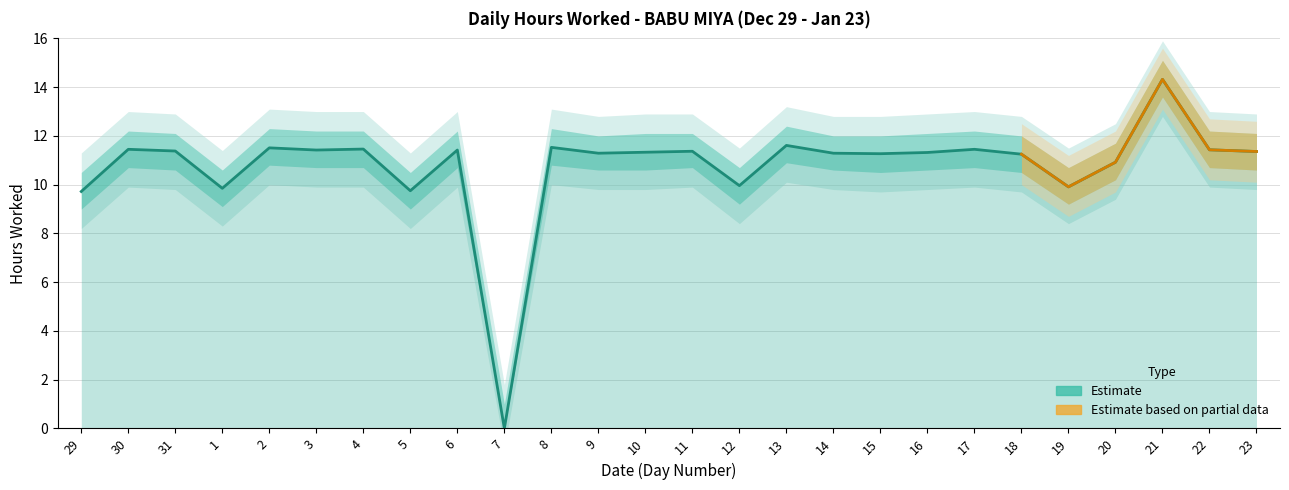

How many values in the Lower Band series exceed 10?

20